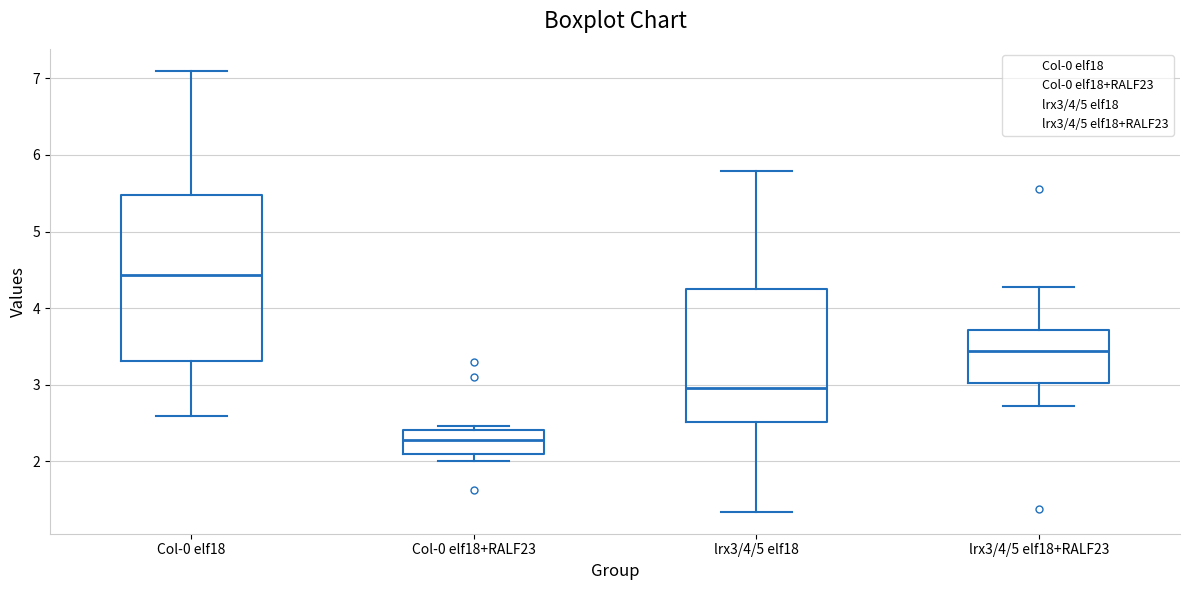

Reading left to right, transcribe this box plot: for each box, give where its median line is, the range the box spans, and where its two whiskers end, as read against the y-axis. The values are not printed on the chart, so give them approximately, as read against the axis.

Col-0 elf18: median 4.4, box 3.3 to 5.5, whiskers 2.6 to 7.1
Col-0 elf18+RALF23: median 2.3, box 2.1 to 2.4, whiskers 2.0 to 2.5
lrx3/4/5 elf18: median 3.0, box 2.5 to 4.2, whiskers 1.3 to 5.8
lrx3/4/5 elf18+RALF23: median 3.4, box 3.0 to 3.7, whiskers 2.7 to 4.3